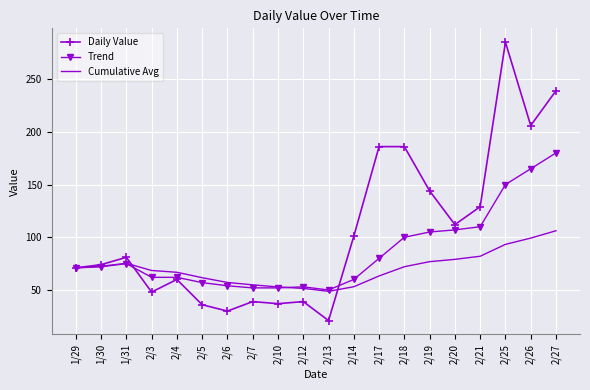

Read the Cumulative Avg value at 2/17.

63.3